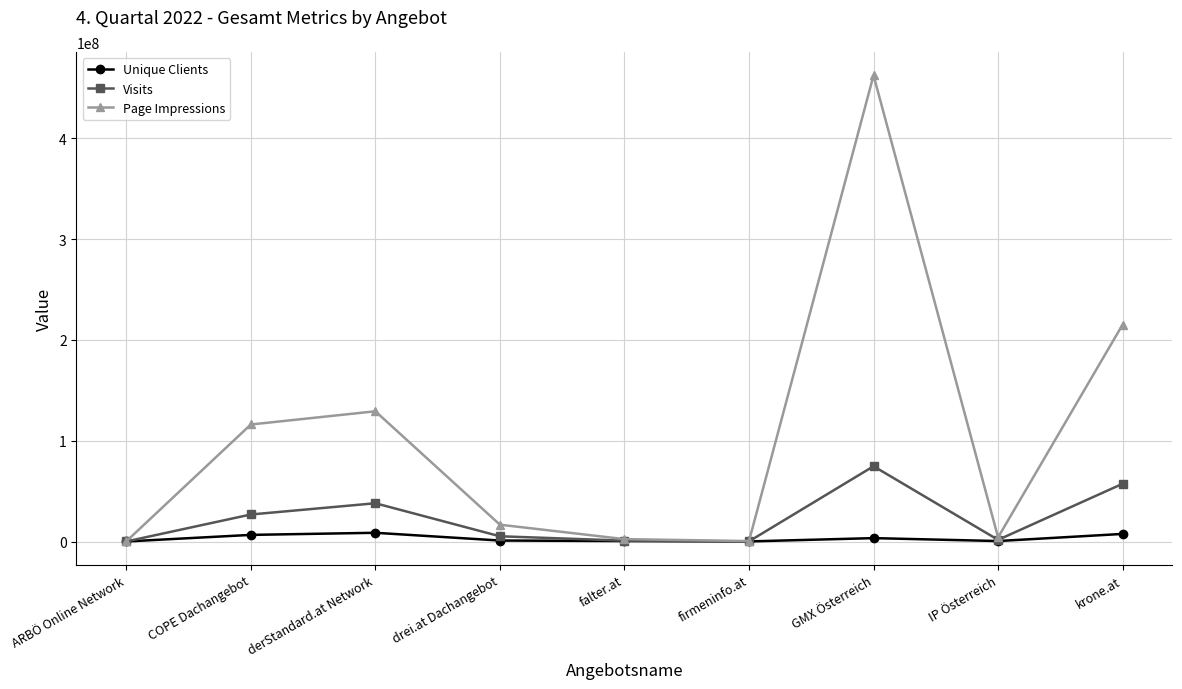

The value of Unique Clients at falter.at is 478962. True or false?

True